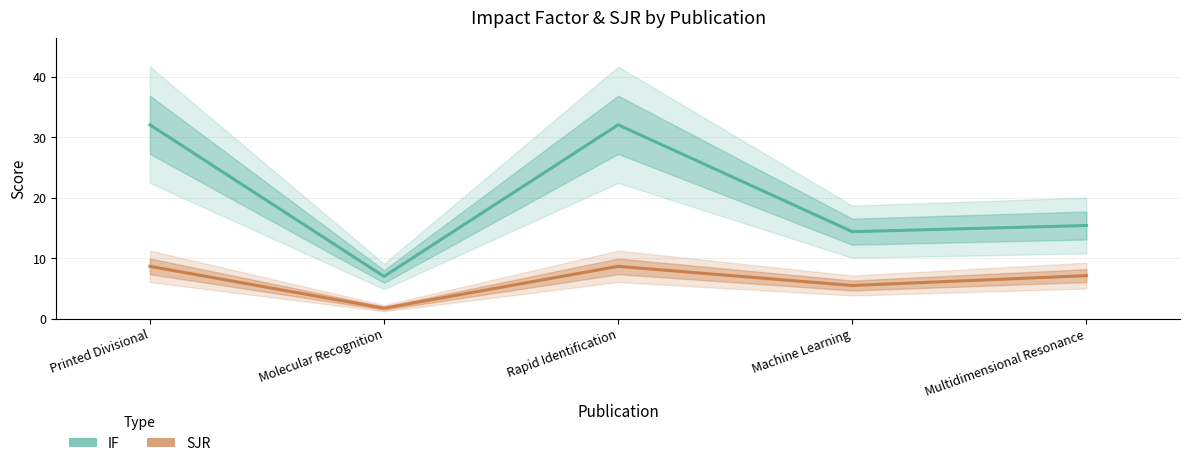

Reading left to right, what are all the values shown in this chart?

IF: Printed Divisional=32.1	Molecular Recognition=7.0	Rapid Identification=32.1	Machine Learning=14.4	Multidimensional Resonance=15.4
SJR: Printed Divisional=8.7	Molecular Recognition=1.7	Rapid Identification=8.7	Machine Learning=5.5	Multidimensional Resonance=7.1